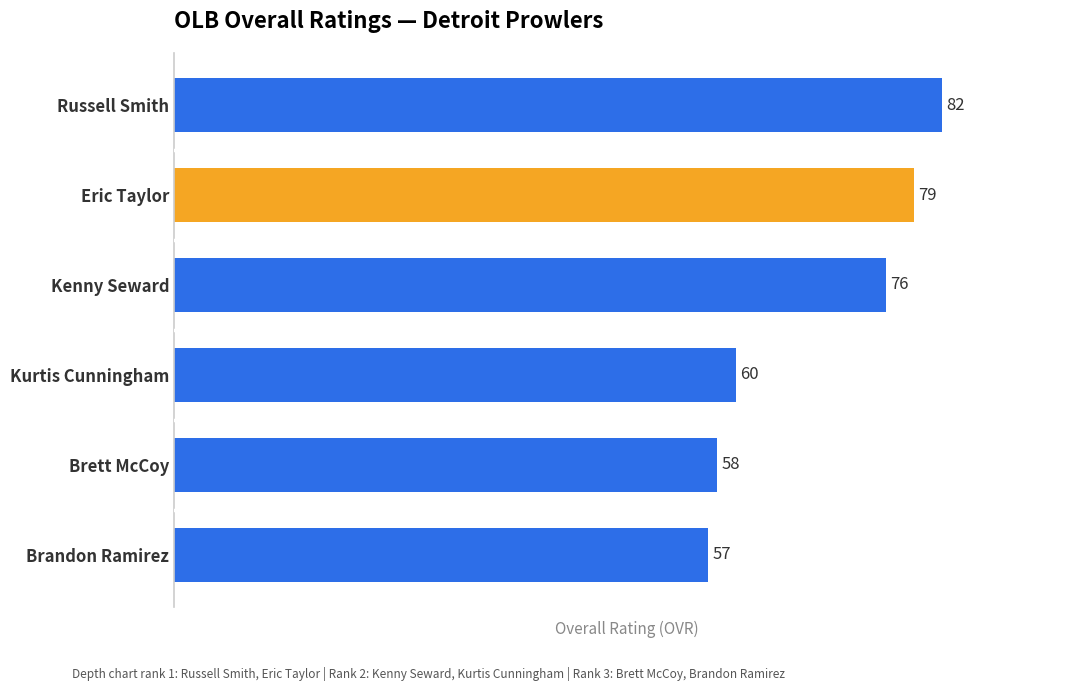

List the labels in order of value, smallest first.

Brandon Ramirez, Brett McCoy, Kurtis Cunningham, Kenny Seward, Eric Taylor, Russell Smith